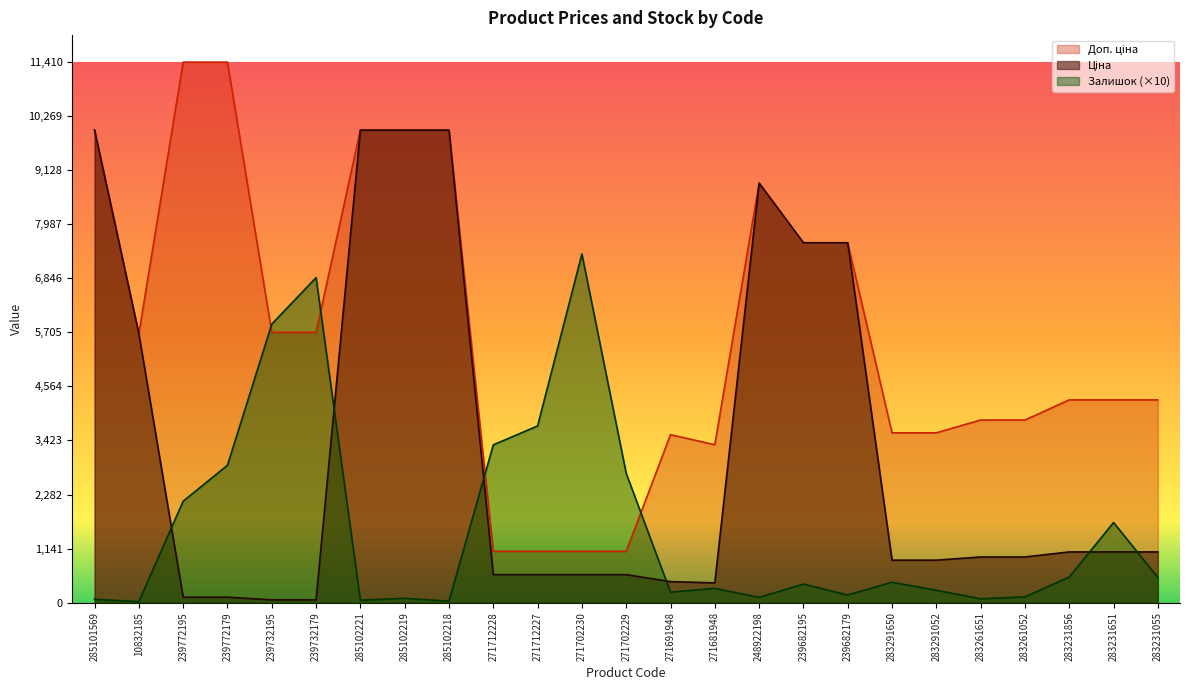

What are all the series names shown in the legend?

Ціна, Доп. ціна, Залишок